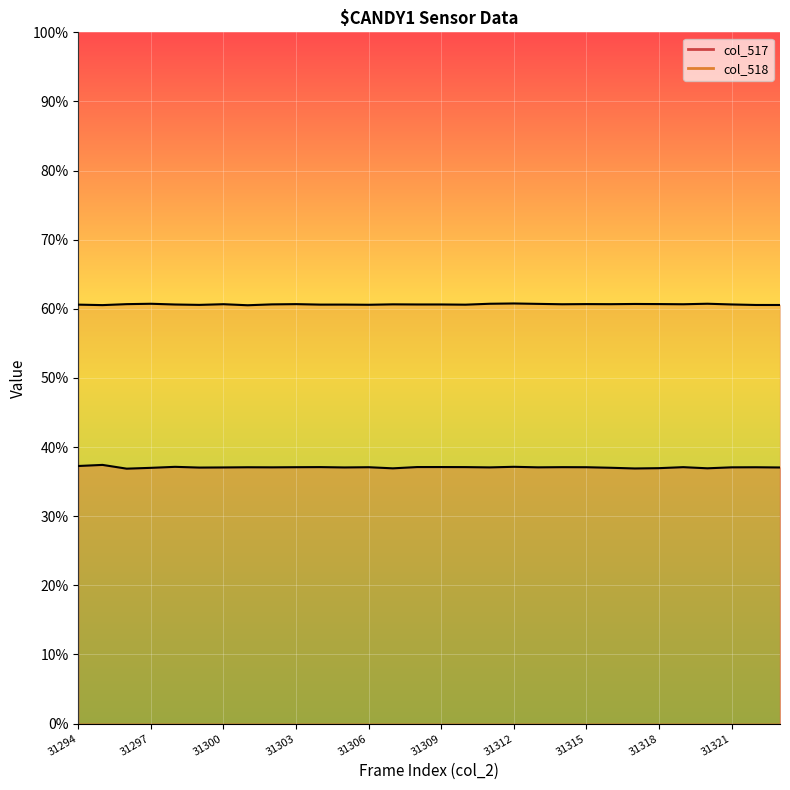

What is the difference between the col_517 line values at 24 and 31315?

0.1